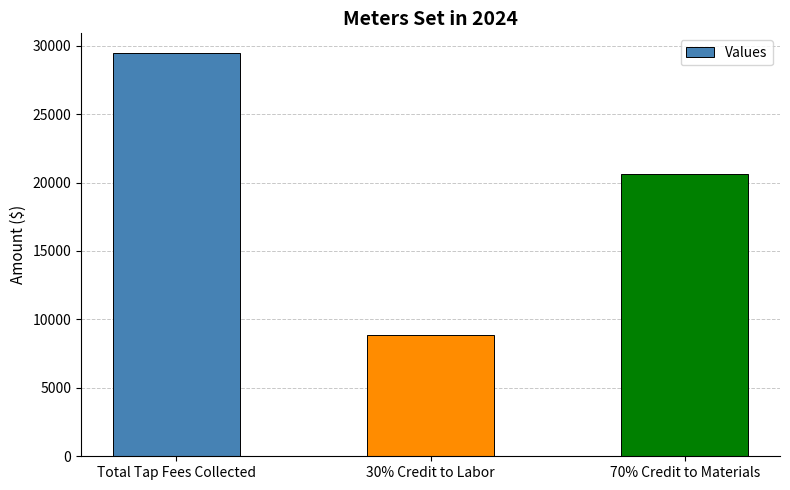

What is the value of the 2nd bar from the left?

8830